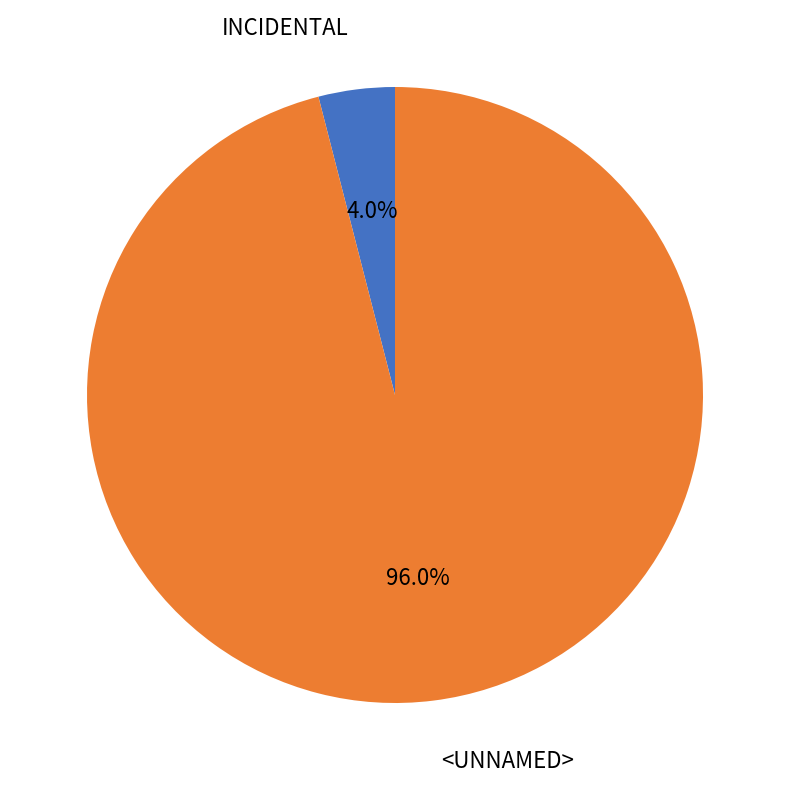

Is there any slice that represents more than half of the pie?

Yes